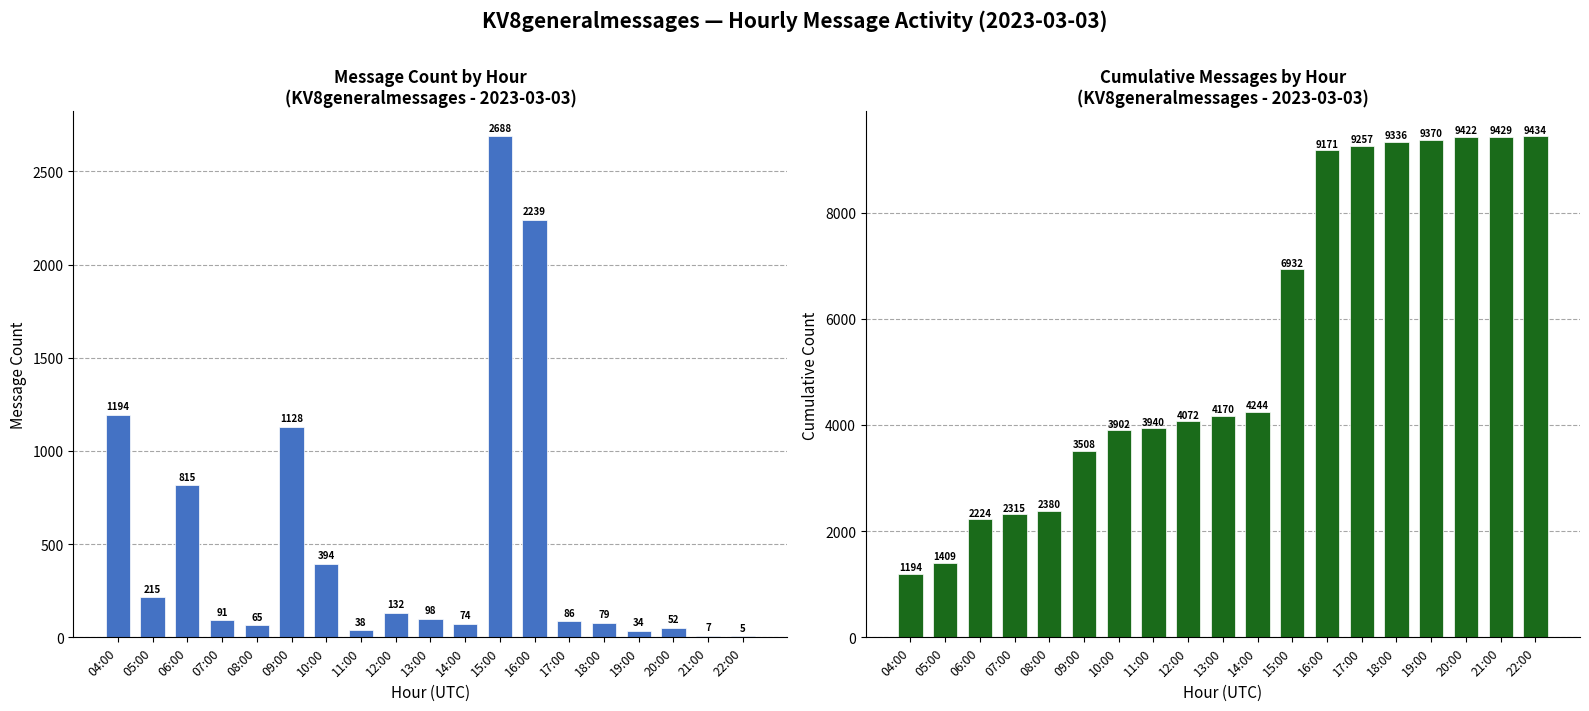

Rank the series by their maximum value, from highest to lowest.

KV8generalmessages (cumulative), KV8generalmessages